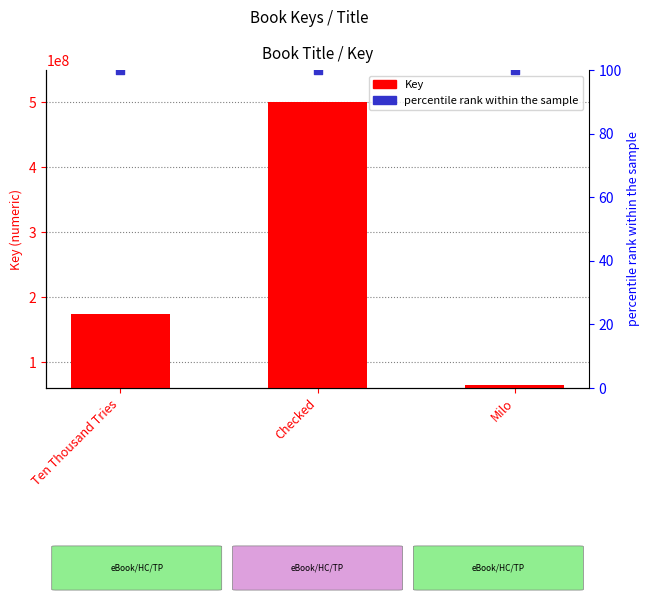

Which has a higher value, Ten Thousand Tries or Checked?

Checked